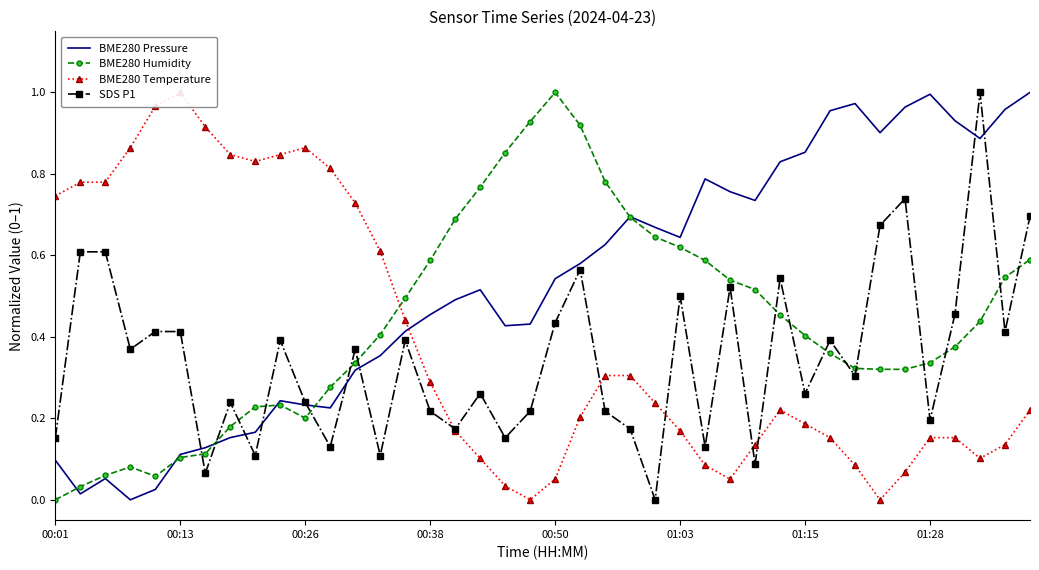

Count the number of data series in this chart.

4